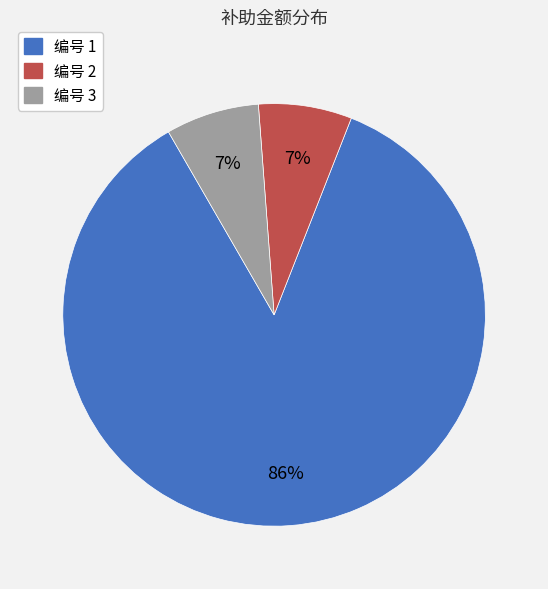

To the nearest percent, what is the difference between the largest and smallest slice percentages?

79%